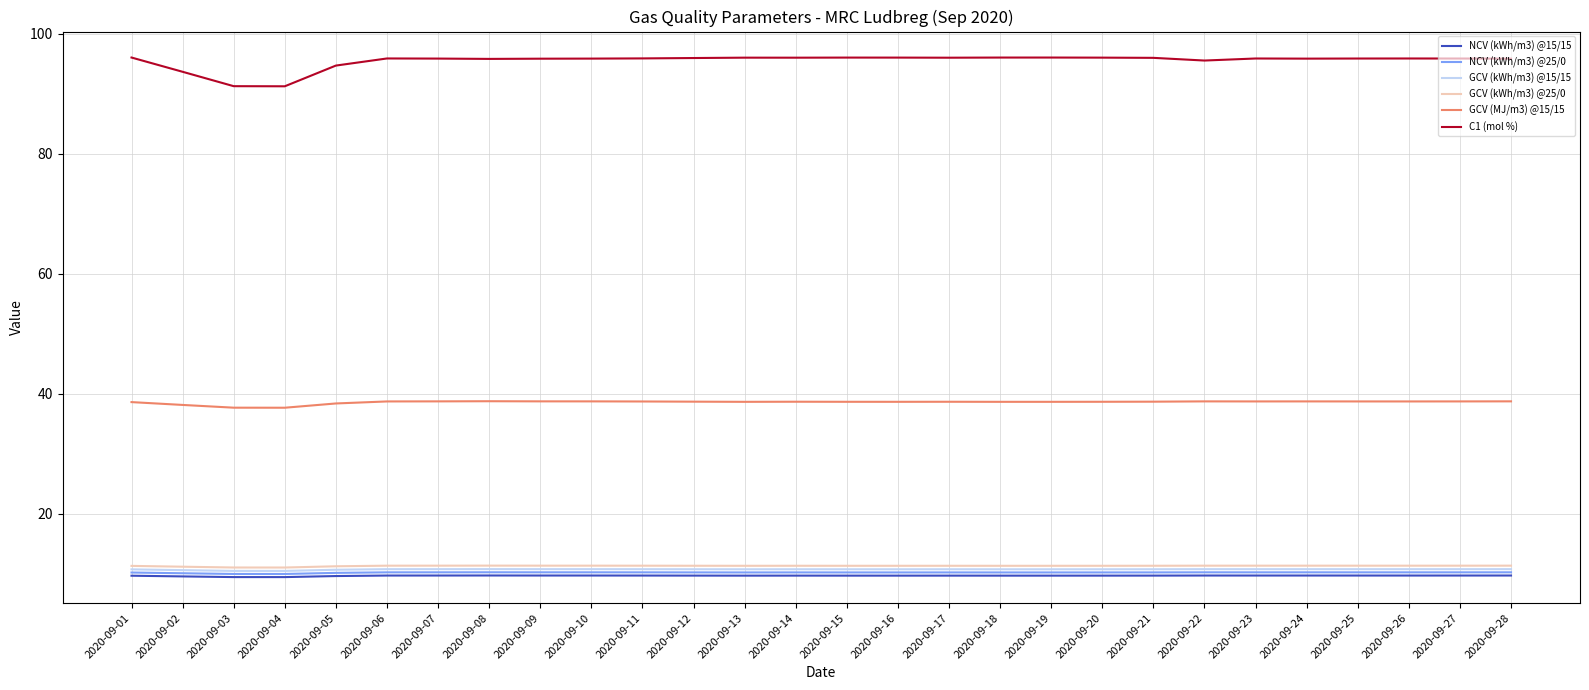

What is the highest value of the NCV (kWh/m3) @25/0 series?

10.2